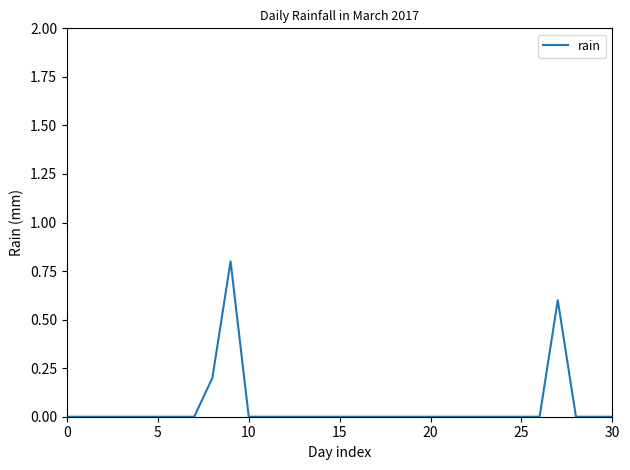

What is the difference between the maximum and minimum values?

0.8